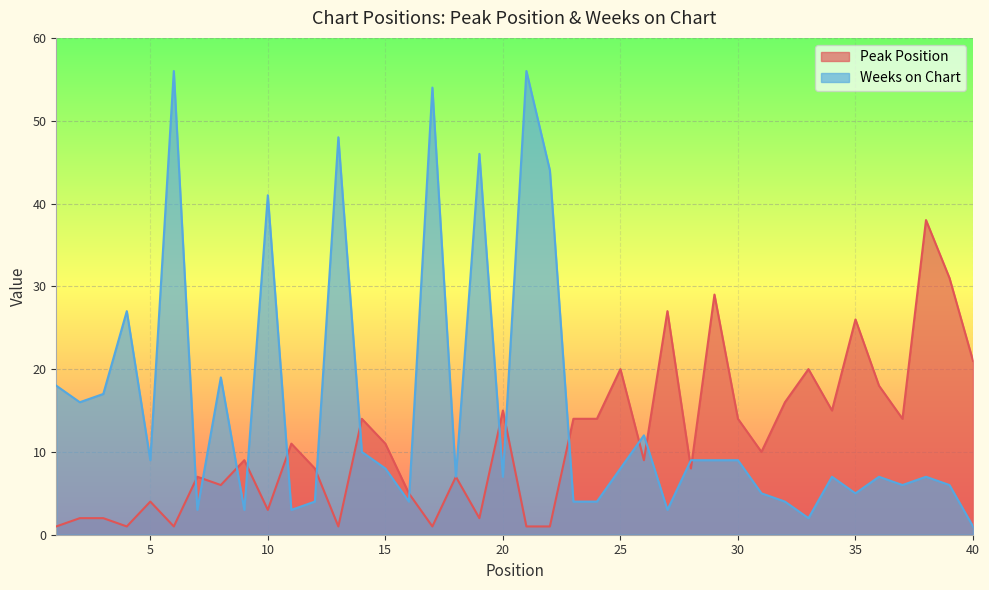

Which series has the largest range (max minus min)?

Weeks on Chart